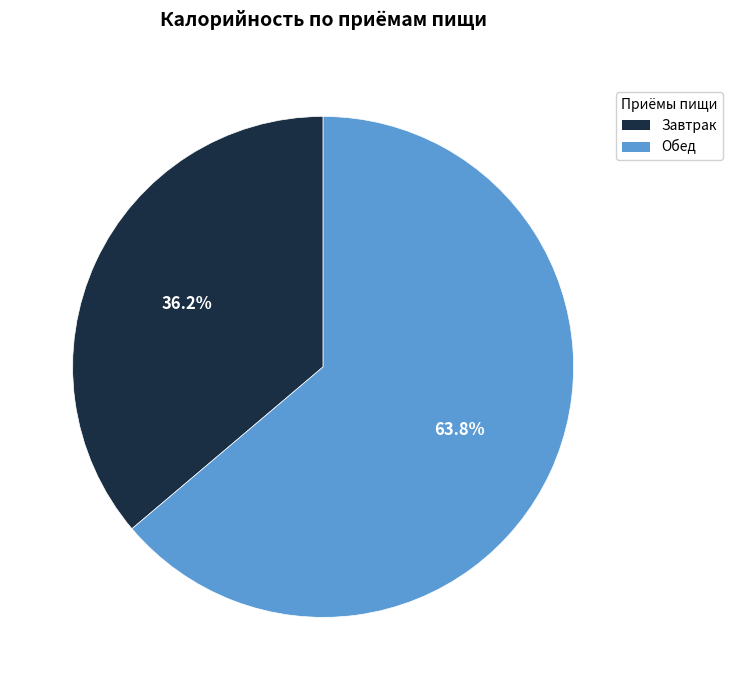

Do Обед and Завтрак together represent more than half of the pie?

Yes